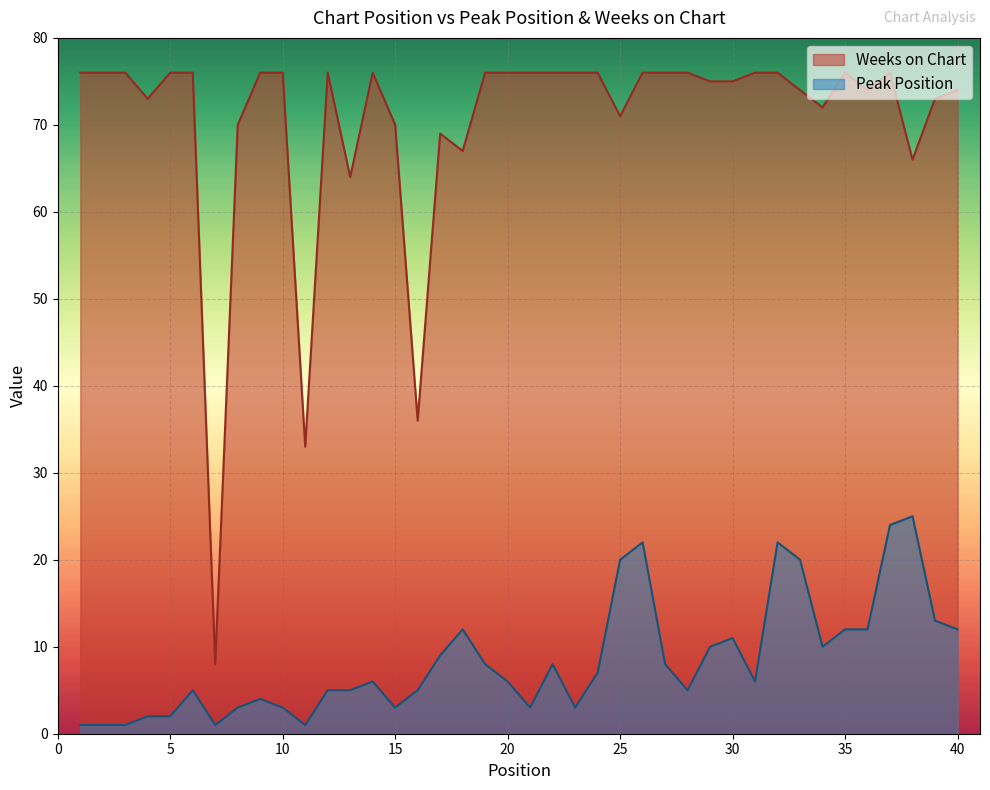

What is the difference between the Weeks on Chart values at 39 and 15?

3